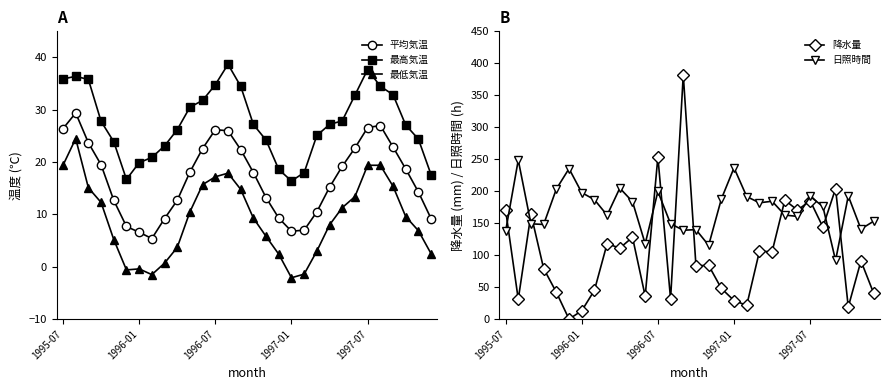

Reading right to left, transcribe all the data shown in this chart.

平均気温: 9.2	14.3	18.7	22.9	27.0	26.6	22.7	19.2	15.2	10.5	7.0	6.8	9.3	13.2	18.0	22.4	26.0	26.2	22.6	18.1	12.7	9.2	5.4	6.6	7.7	12.7	19.5	23.7	29.4	26.4
最高気温: 17.6	24.4	27.1	32.9	34.5	37.7	32.8	27.9	27.2	25.1	18.0	16.4	18.6	24.2	27.2	34.5	38.7	34.8	31.8	30.5	26.2	23.1	20.9	19.9	16.7	23.9	27.8	35.8	36.4	35.9
最低気温: 2.5	6.9	9.6	15.4	19.4	19.4	13.4	11.3	8.0	3.0	-1.4	-2.1	2.4	5.8	9.3	14.8	17.9	17.2	15.7	10.5	3.7	0.7	-1.5	-0.4	-0.6	5.2	12.3	15.1	24.5	19.4
降水量: 40.5	91.0	19.0	204.0	144.0	185.0	170.5	186.0	105.5	106.0	21.5	29.0	48.0	84.0	83.5	382.0	31.5	253.5	36.0	128.0	111.0	118.0	45.0	13.0	0.0	42.0	79.0	164.5	31.0	171.0
日照時間: 153.1	140.8	192.6	91.7	176.1	191.9	160.6	162.7	184.3	181.9	191.6	236.6	187.8	115.4	139.9	139.0	149.1	199.6	117.8	183.7	204.8	162.5	186.8	197.8	235.3	203.4	148.0	149.0	248.7	137.1